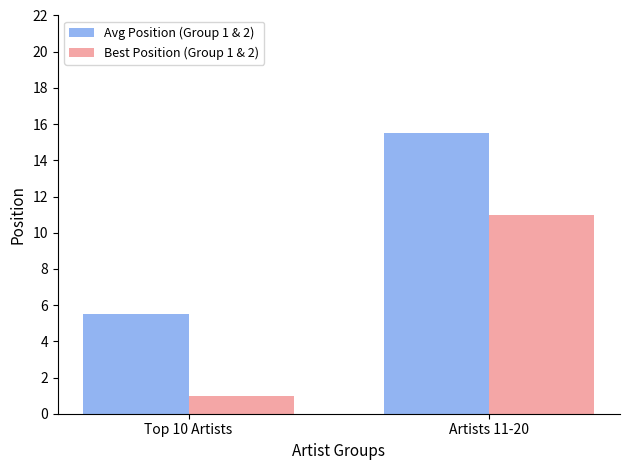

Does the chart contain any negative values?

No